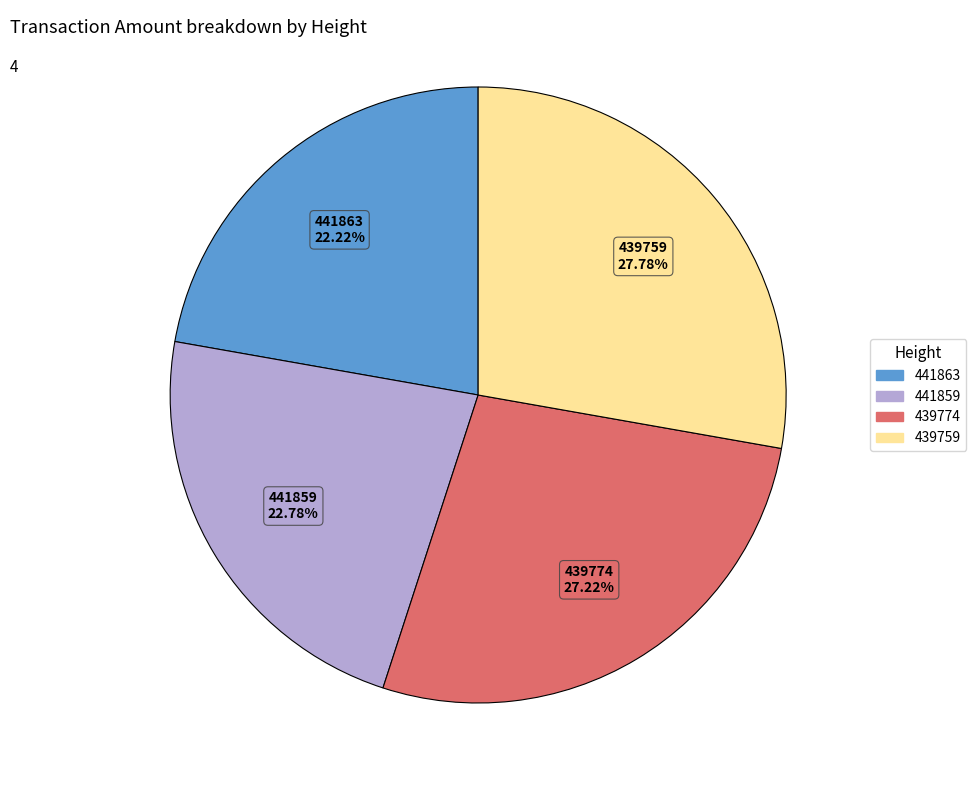

Combined, what portion of the pie is 441863 and 439759?

50.0%